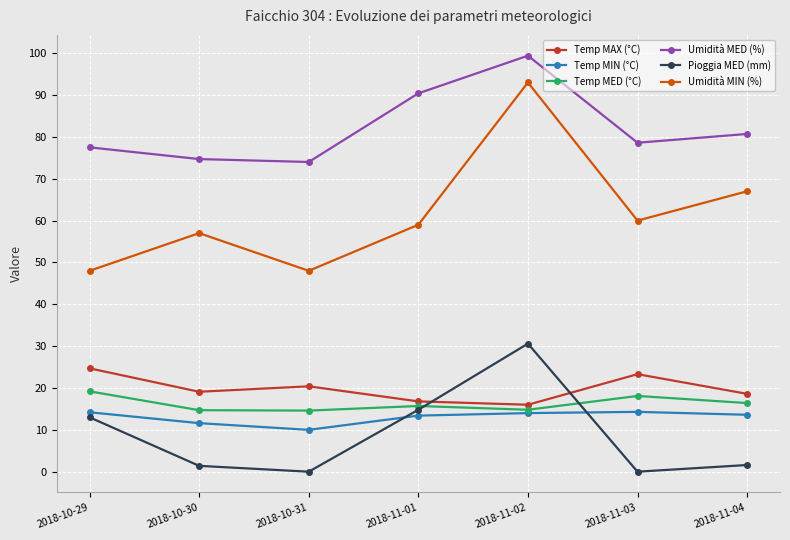

At which category does Umidità MED (%) reach its first local peak?

2018-11-02